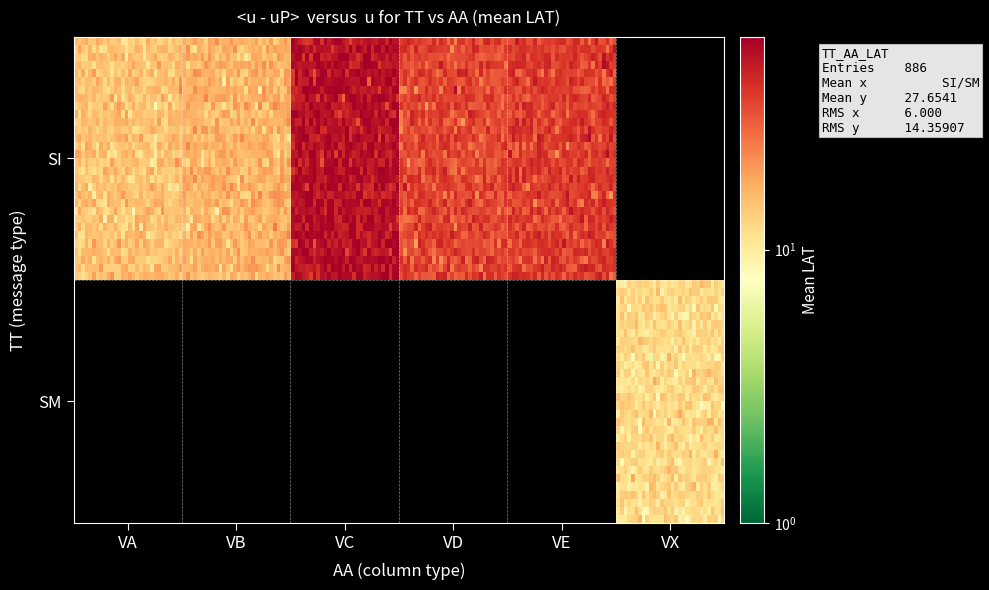

How many data points in SI_VC are less than 51?

1